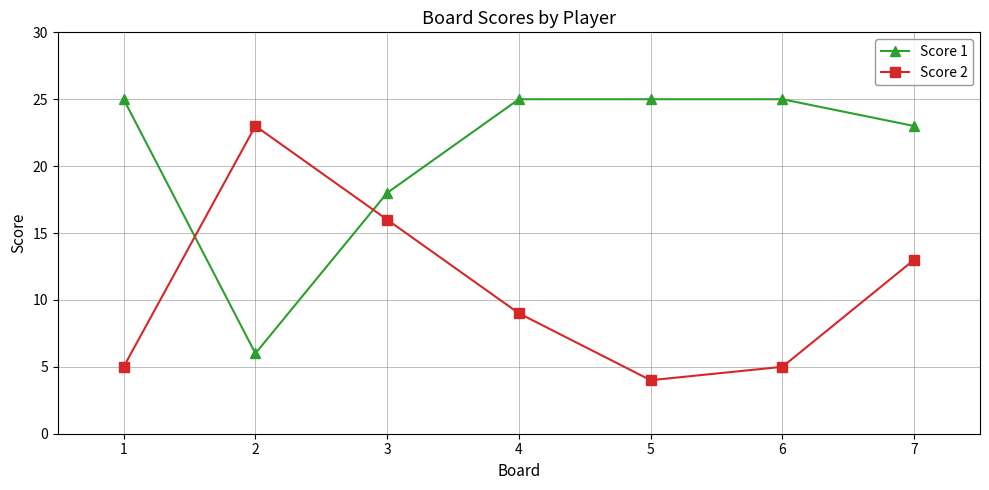

What is the difference between the maximum and second lowest values in the Score 1 series?

7